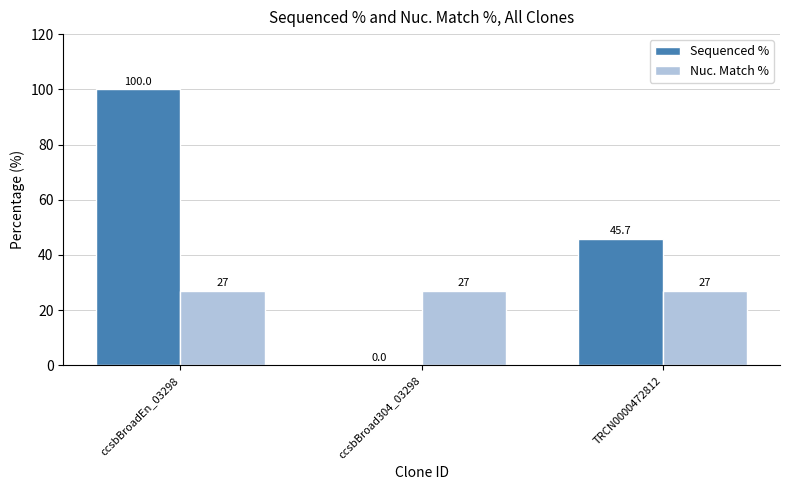

Count the number of data series in this chart.

2